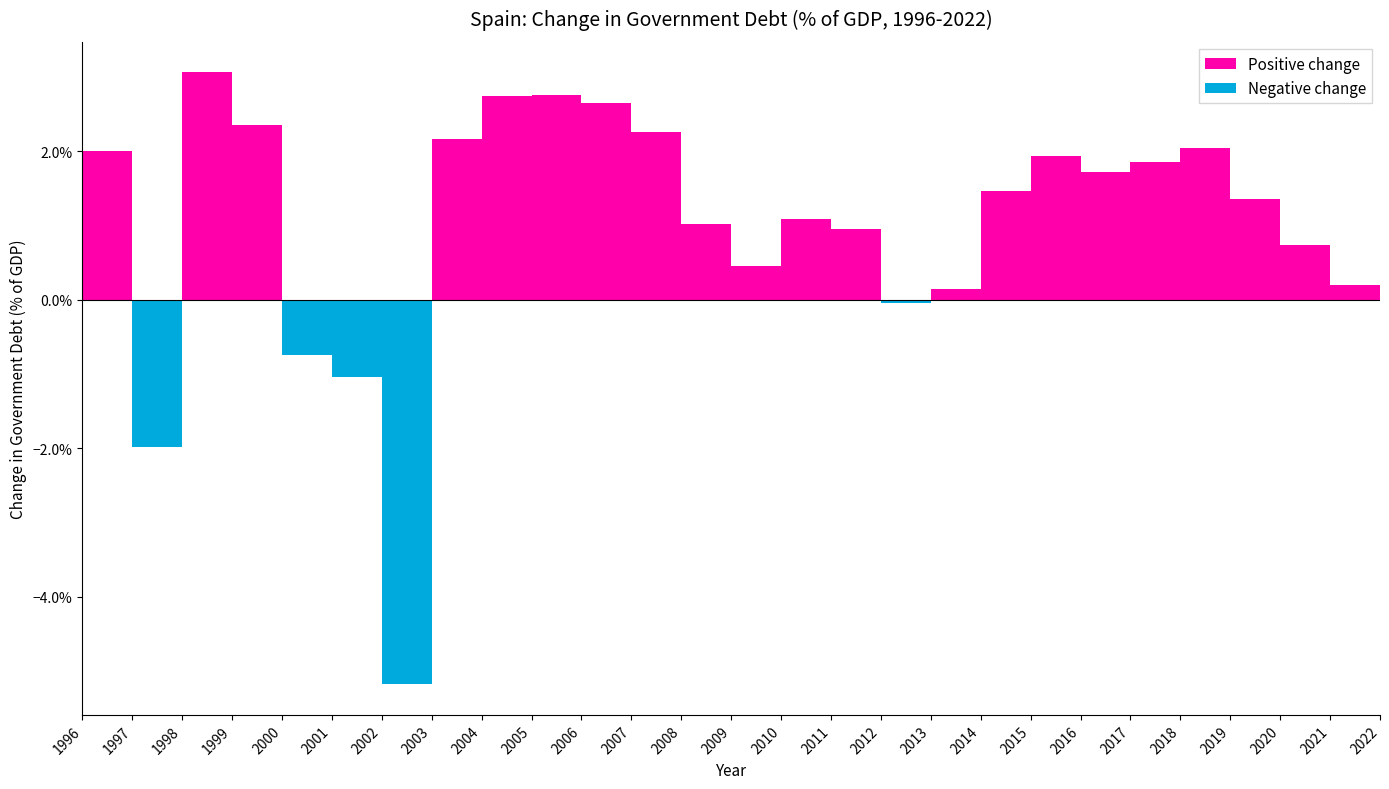

Is it true that the value at 2007 is -0.0?

False